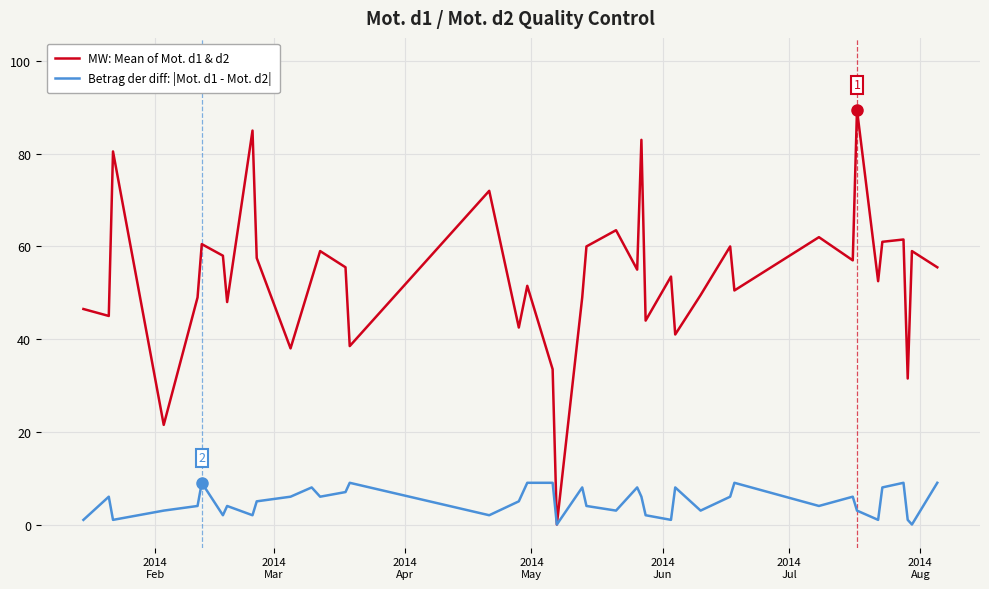

Reading right to left, extract all data points from this chart.

MW: Mean of Mot. d1 & d2: 55.5	59.0	31.5	61.5	61.0	52.5	89.5	57.0	62.0	50.5	60.0	49.5	41.0	53.5	44.0	83.0	55.0	63.5	60.0	49.0	0.0	33.5	51.5	42.5	72.0	38.5	55.5	59.0	53.0	38.0	57.5	85.0	48.0	58.0	60.5	49.0	21.5	80.5	45.0	46.5
Betrag der diff: |Mot. d1 - Mot. d2|: 9.0	0.0	1.0	9.0	8.0	1.0	3.0	6.0	4.0	9.0	6.0	3.0	8.0	1.0	2.0	6.0	8.0	3.0	4.0	8.0	0.0	9.0	9.0	5.0	2.0	9.0	7.0	6.0	8.0	6.0	5.0	2.0	4.0	2.0	9.0	4.0	3.0	1.0	6.0	1.0